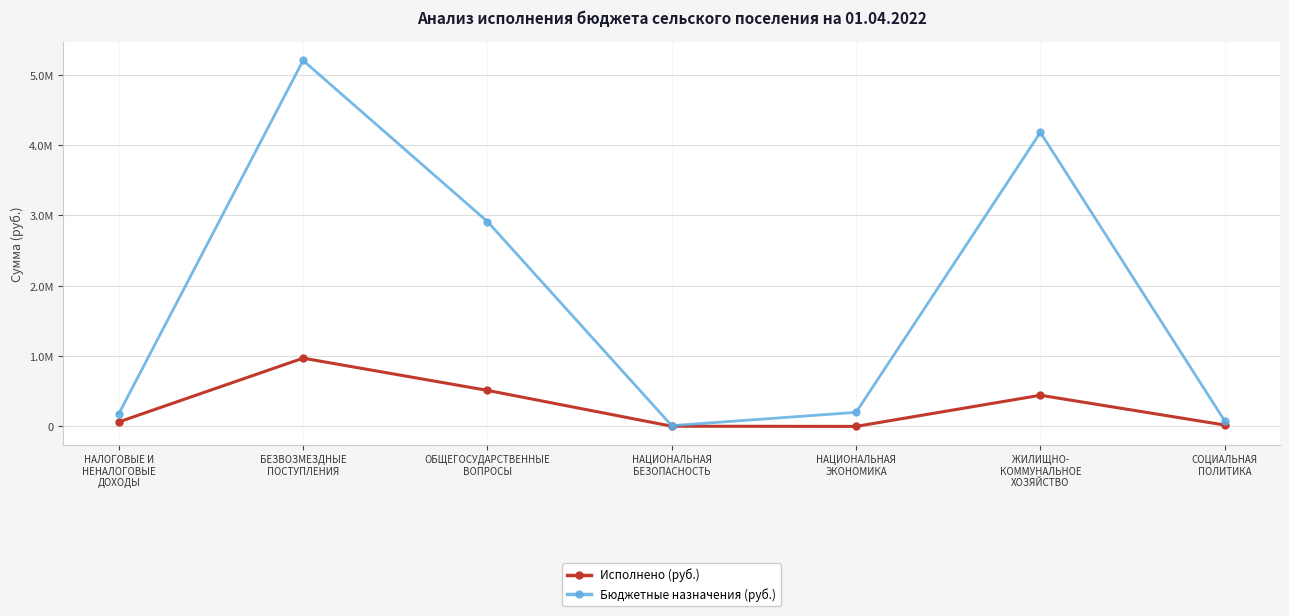

Rank the series by their average value, from highest to lowest.

Бюджетные назначения (руб.), Исполнено (руб.)